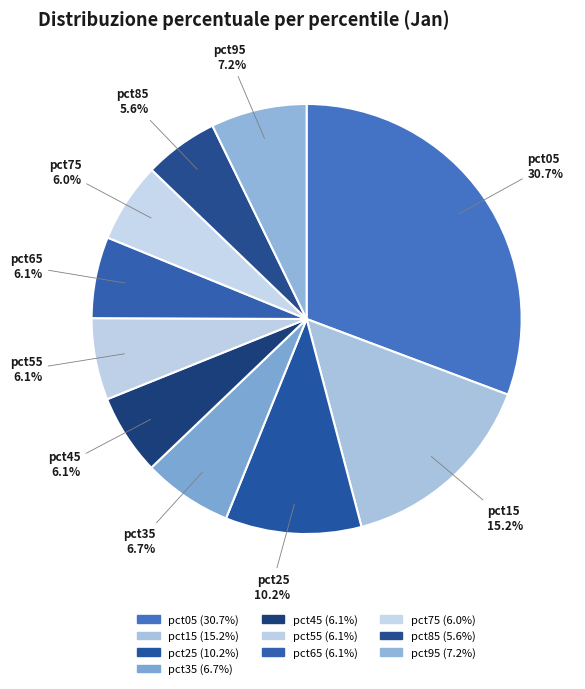

Count the number of slices in the pie.

10